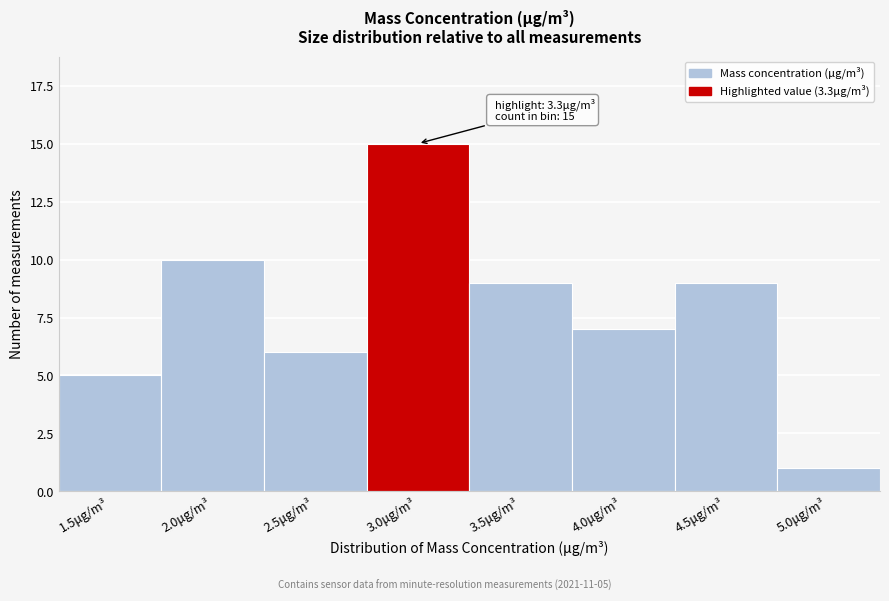

Reading left to right, list all the values displayed in this chart.

5	10	6	15	9	7	9	1